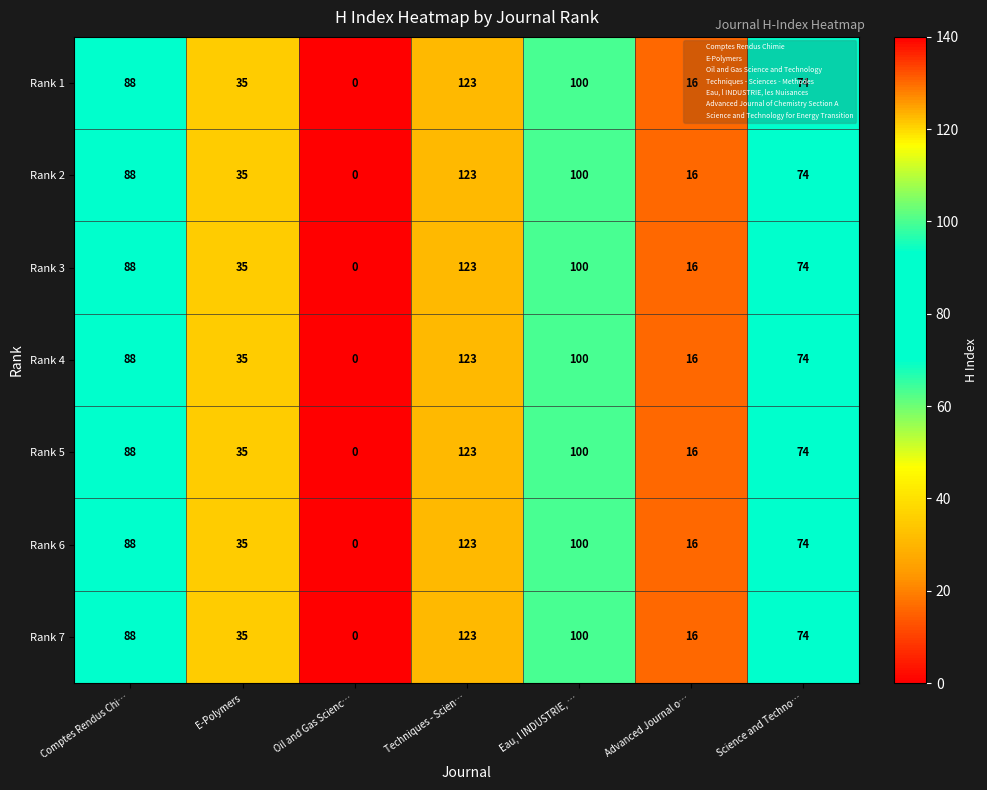

At which label does Rank 1 first exceed 74?

Comptes Rendus Chi…